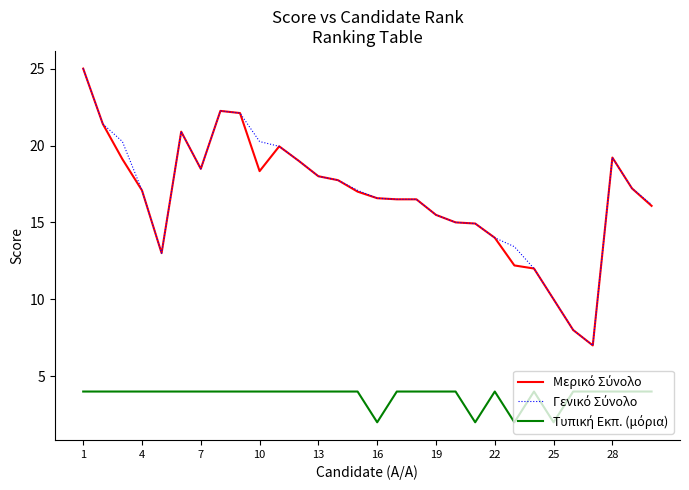

What is the maximum value shown in the chart?

25.0